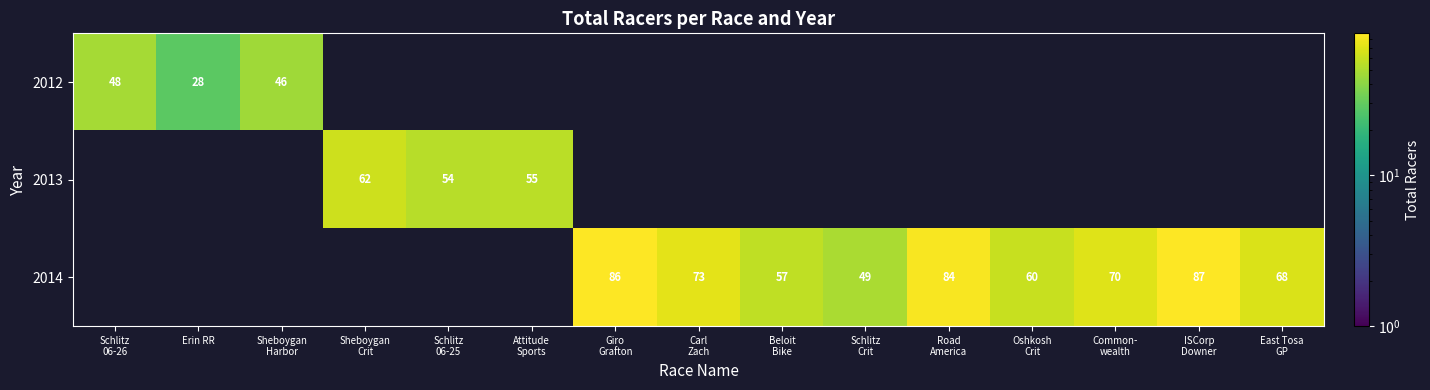

Rank the categories by 2014 value from lowest to highest.

Schlitz 06-26, Erin RR, Sheboygan Harbor, Sheboygan Crit, Schlitz 06-25, Attitude Sports, Schlitz Crit, Beloit Bike, Oshkosh Crit, East Tosa GP, Common- wealth, Carl Zach, Road America, Giro Grafton, ISCorp Downer